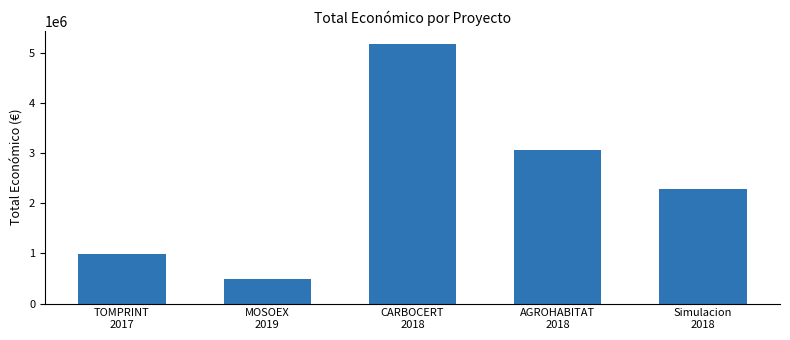

Does the chart contain stacked bars?

No